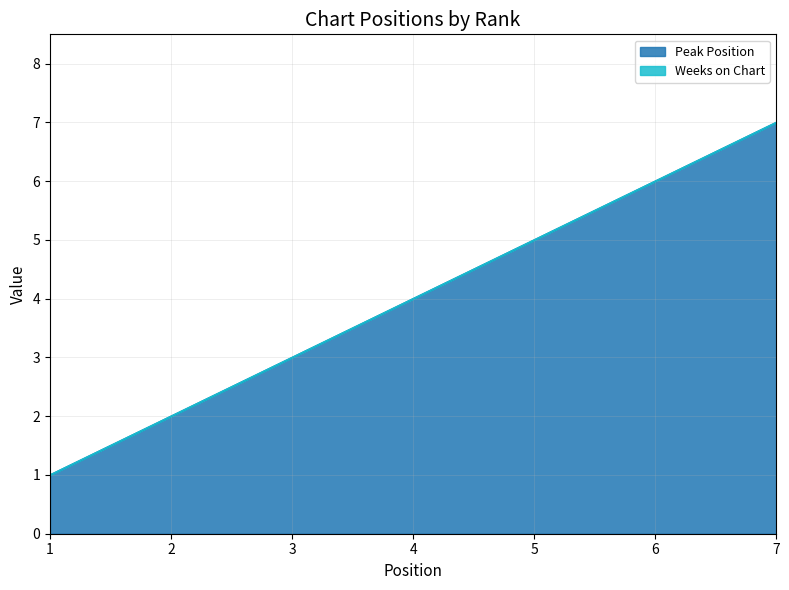

Count the values in the range 2 to 6.

5